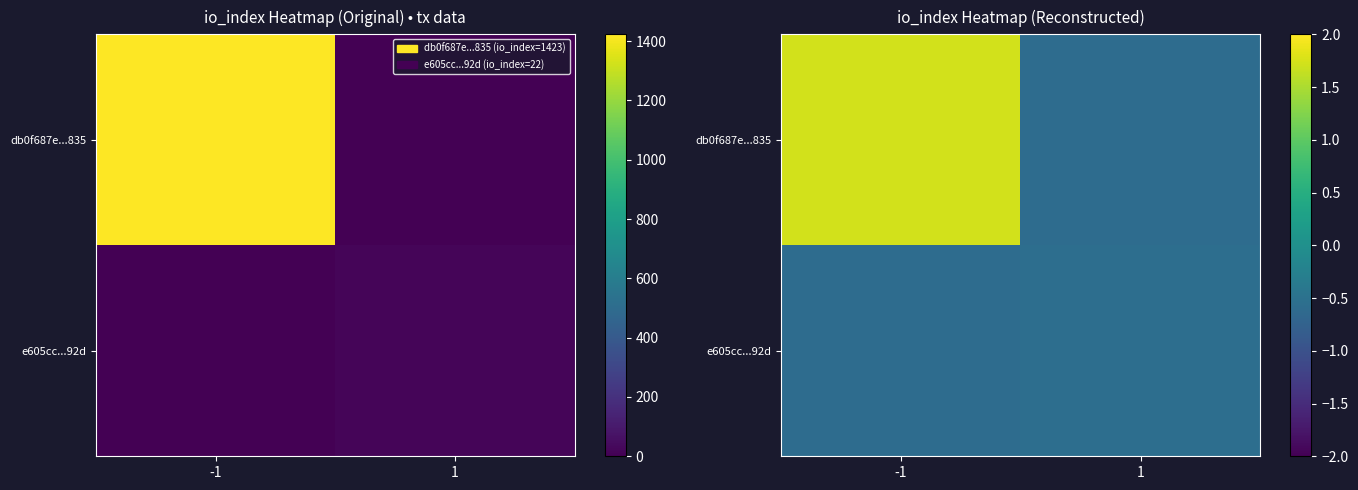

Where does the db0f687e...835 series first go above 1?

-1